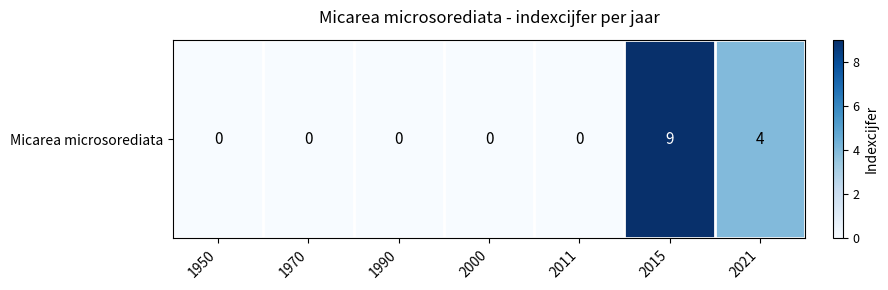

Is it true that the value at 2021 is 4?

True